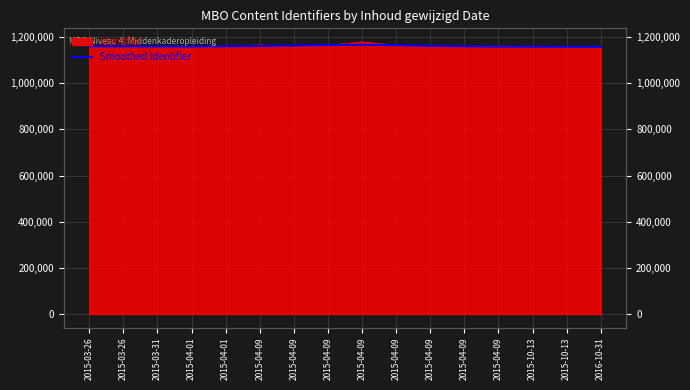

Between 2015-03-26 and 2015-04-01, which is larger?

2015-03-26